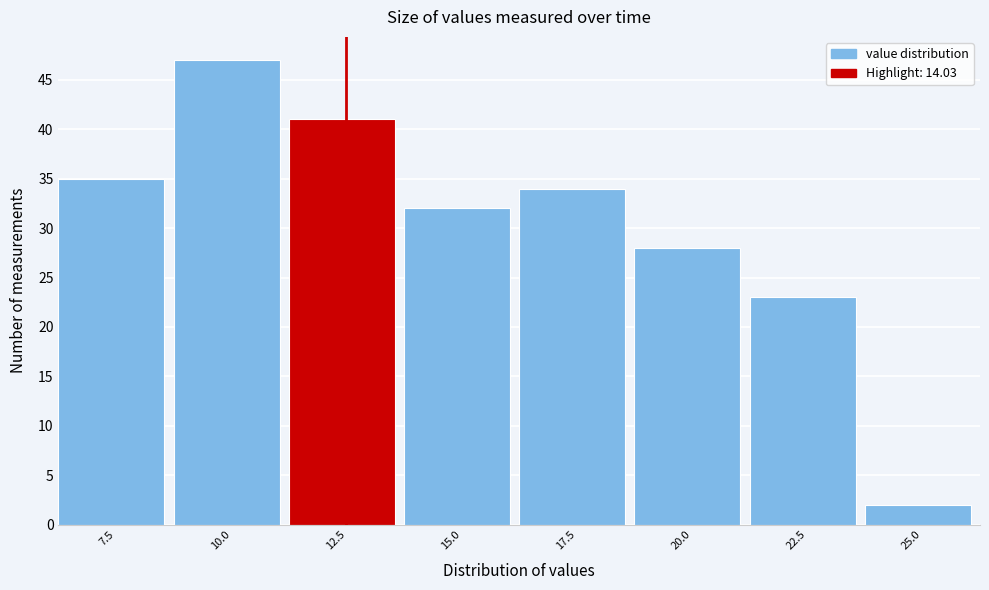

Reading right to left, what are all the values shown in this chart?

2	23	28	34	32	41	47	35